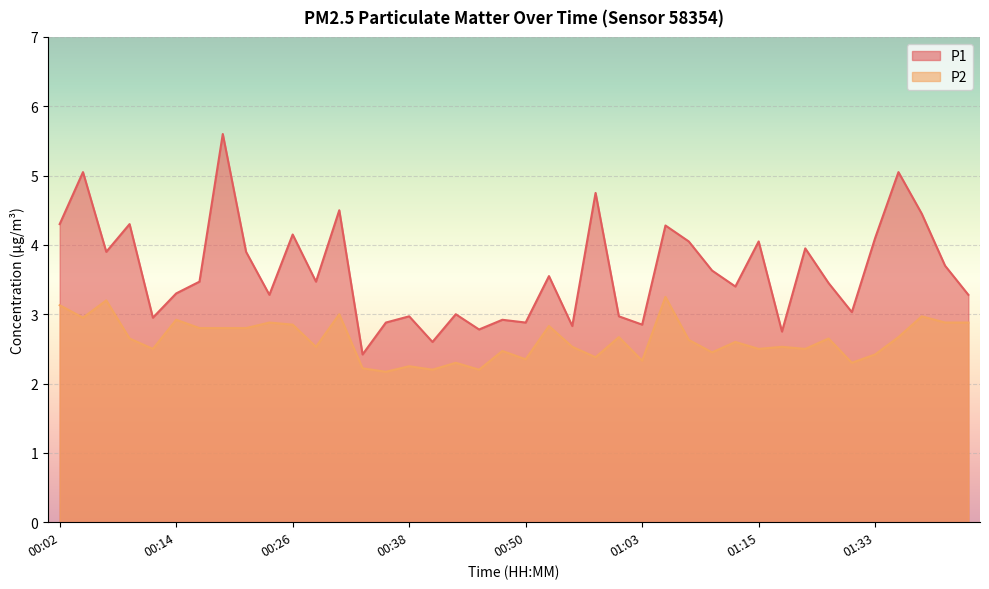

What is the highest value of the P2 series?

3.2